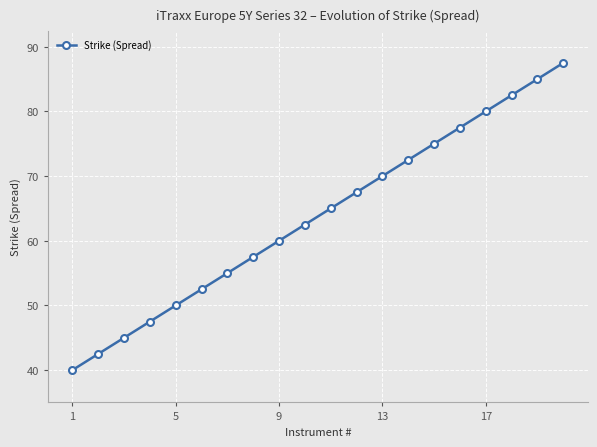

What is the difference between the maximum and minimum values?

47.5